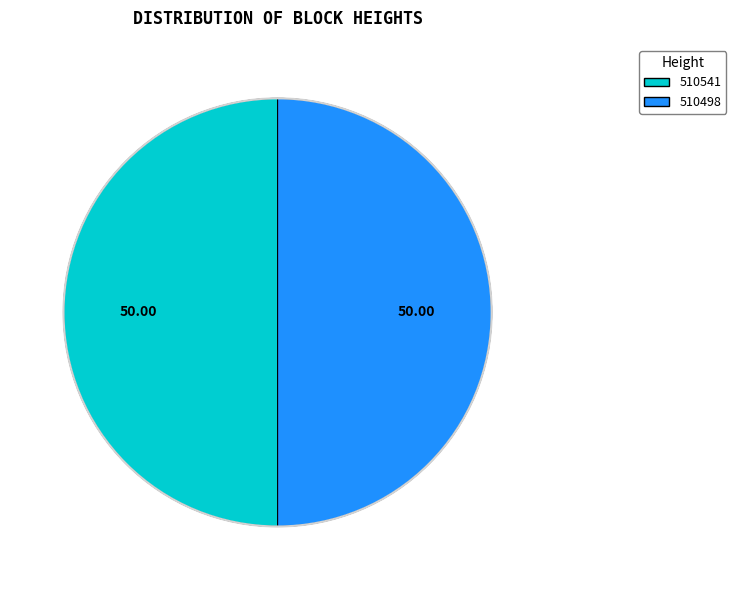

Approximately how many times larger is the value at 510498 compared to 510541?

1.0